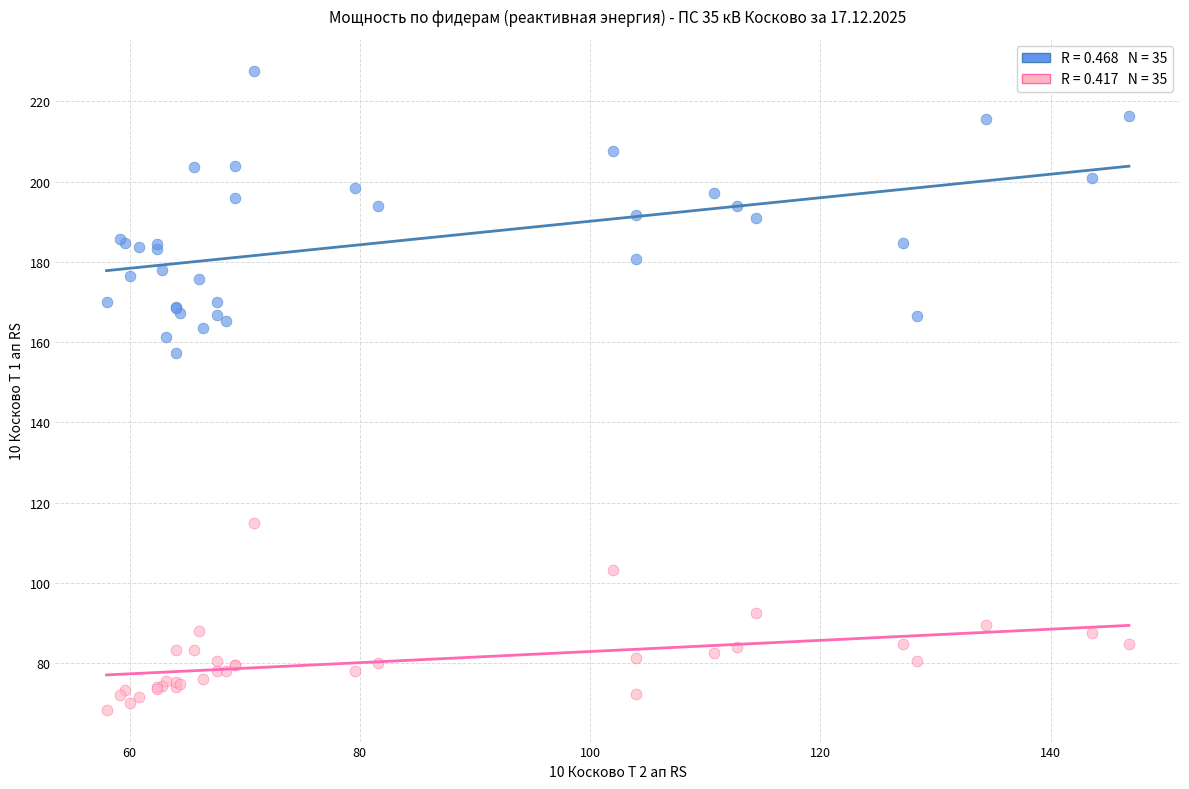

Across all series, what Y value is closest to 148?

157.2